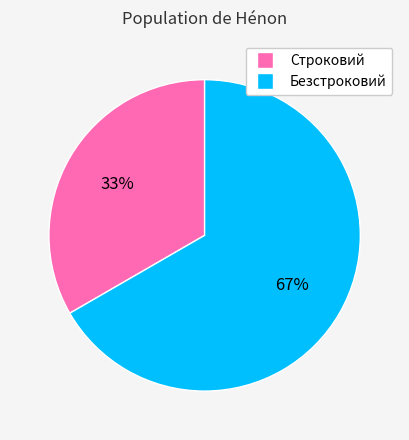

To the nearest percent, what is the average slice percentage?

50%